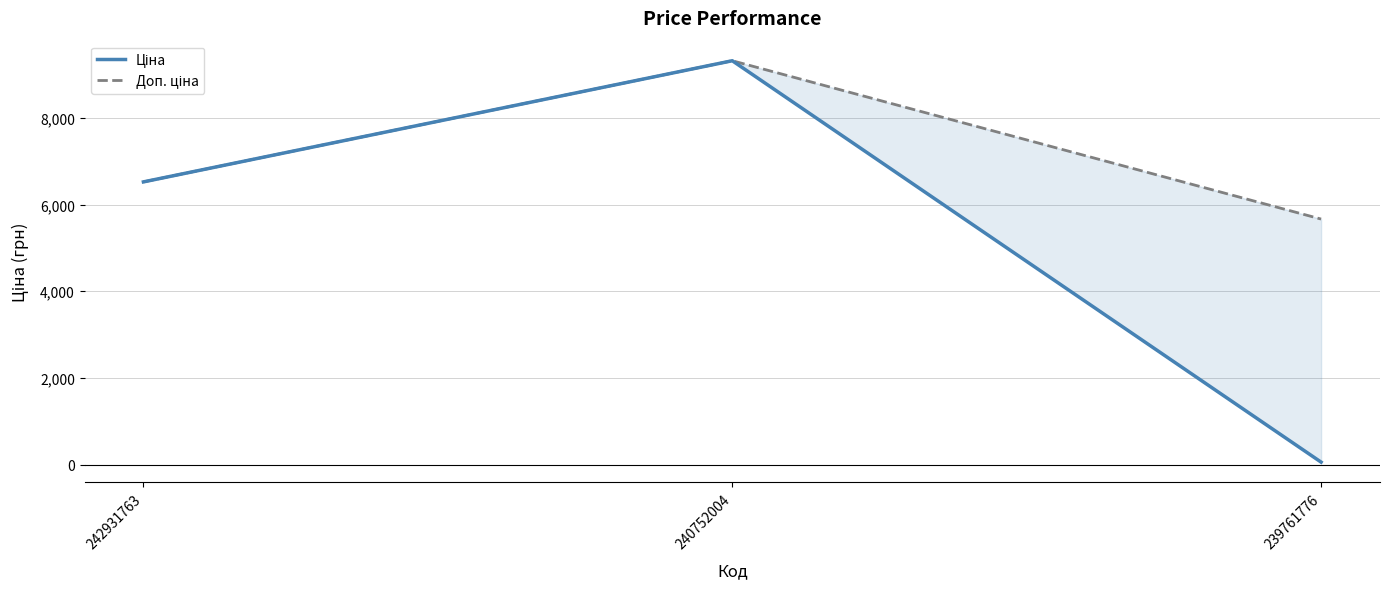

What is the sum of all Доп. ціна values?

21513.4